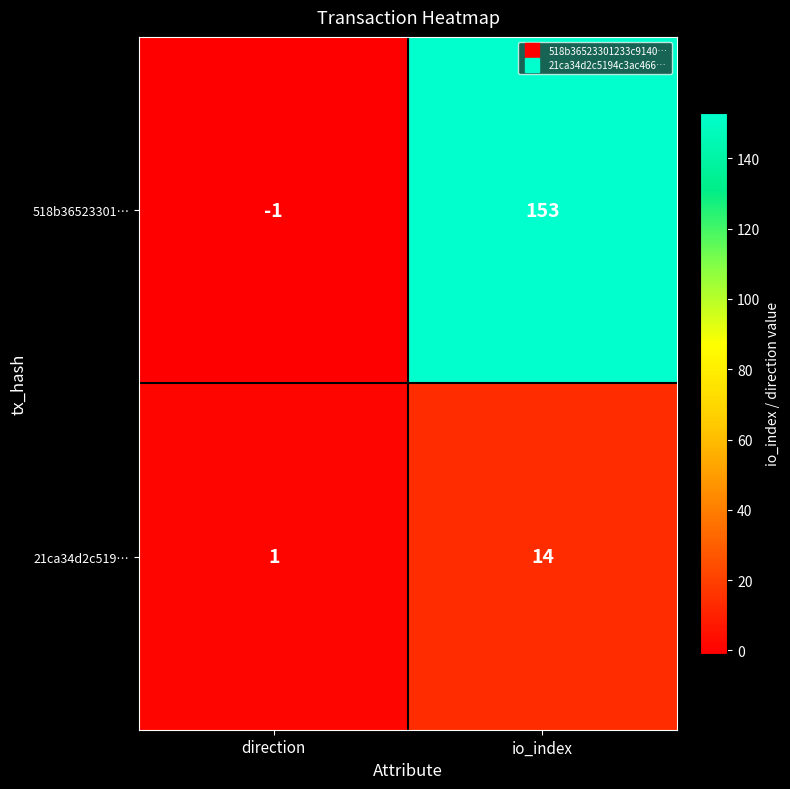

How many distinct data groups are displayed?

2